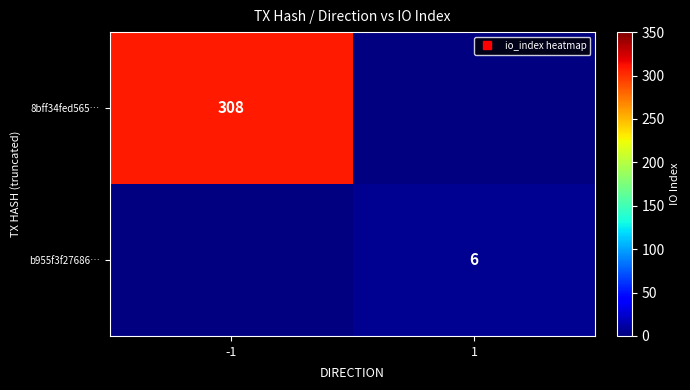

Rank the series by their maximum value, from highest to lowest.

8bff34fed565…, b955f3f27686…